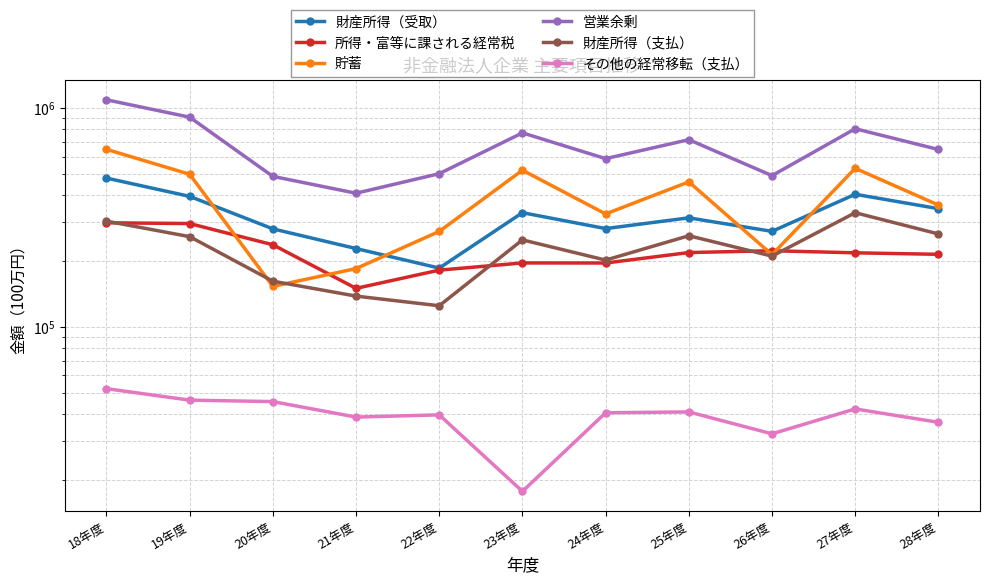

Which series has the widest spread of values?

営業余剰